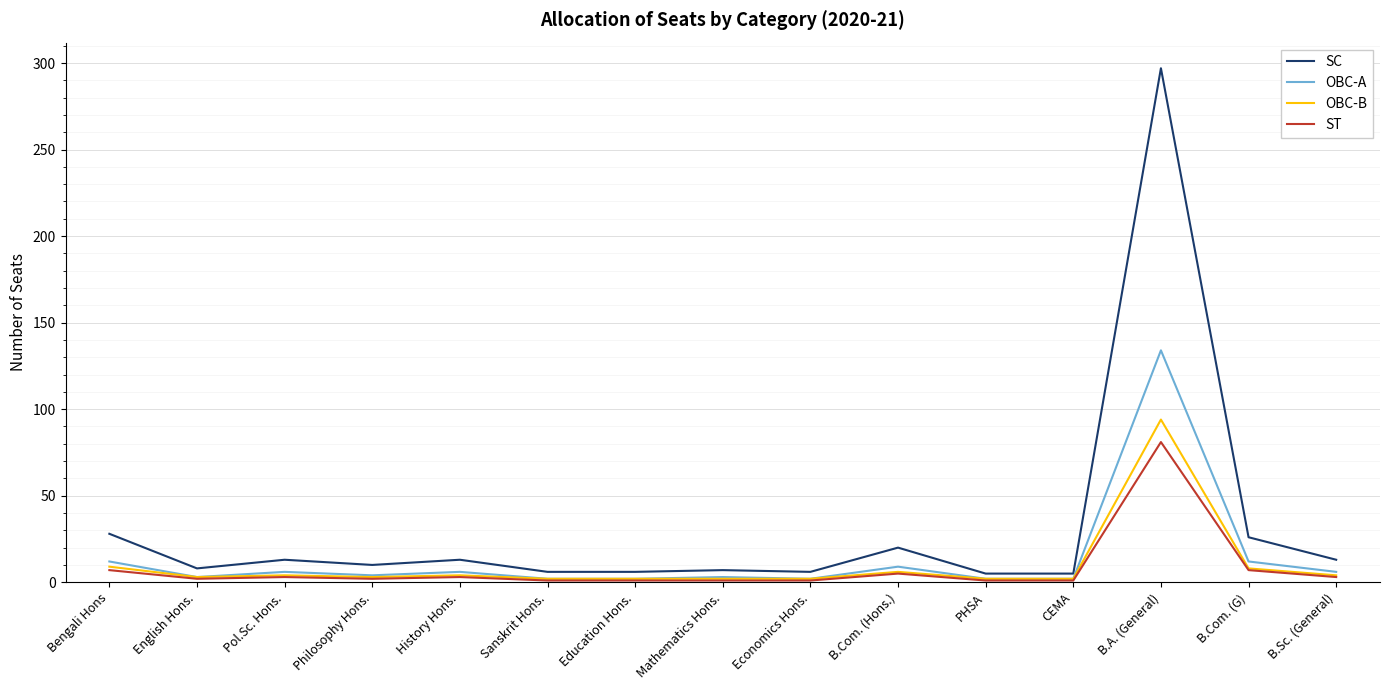

At which label does SC reach its peak?

B.A. (General)